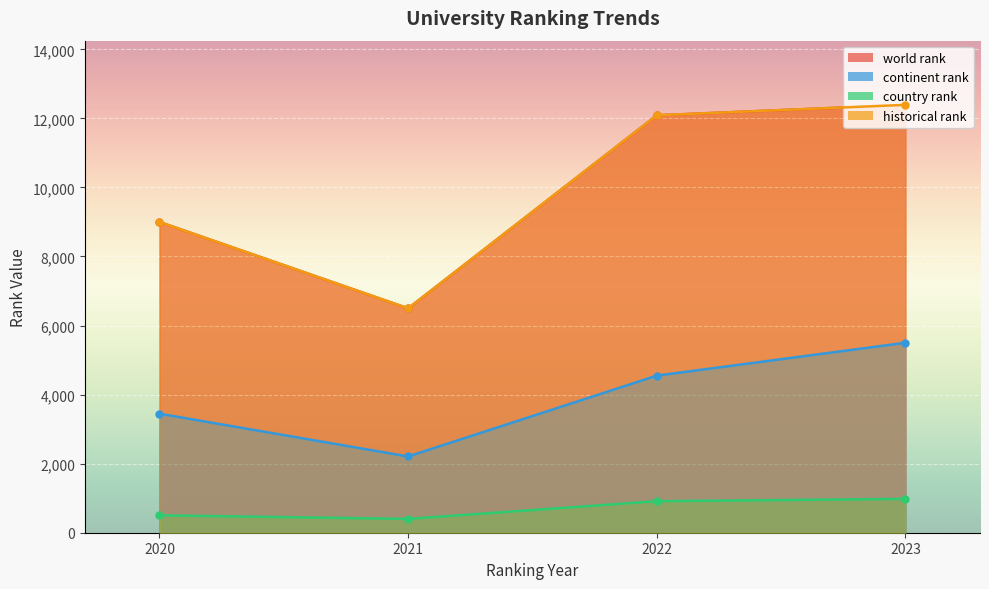

Does the chart display data point markers on the line(s)?

Yes